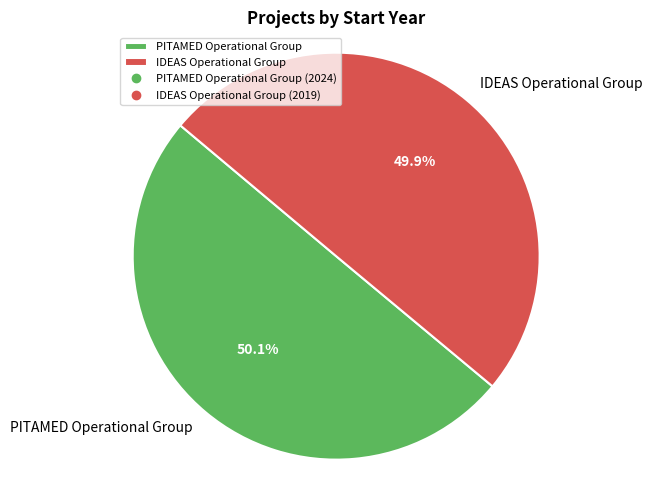

The PITAMED Operational Group slice represents 50% of the pie. True or false?

True